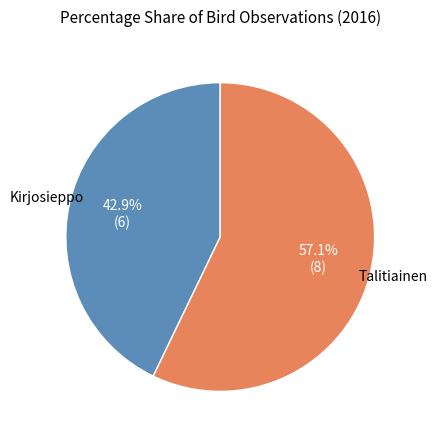

To the nearest percent, what is the difference between the largest and smallest slice percentages?

14%